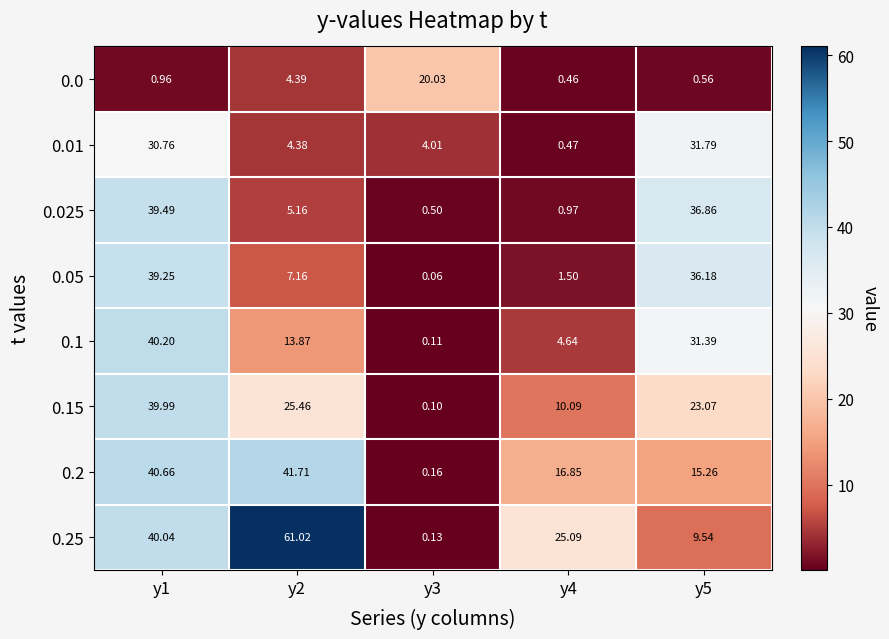

Is the value of 0.25 at y4 greater than the value of 0.0 at y5?

Yes